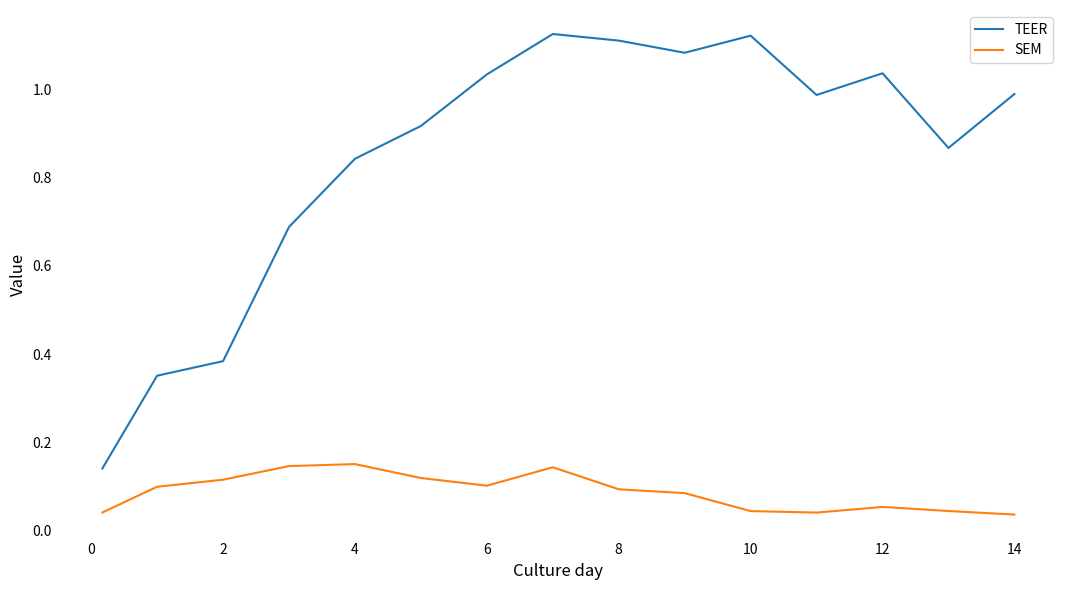

Rank the series by their average value, from highest to lowest.

TEER, SEM